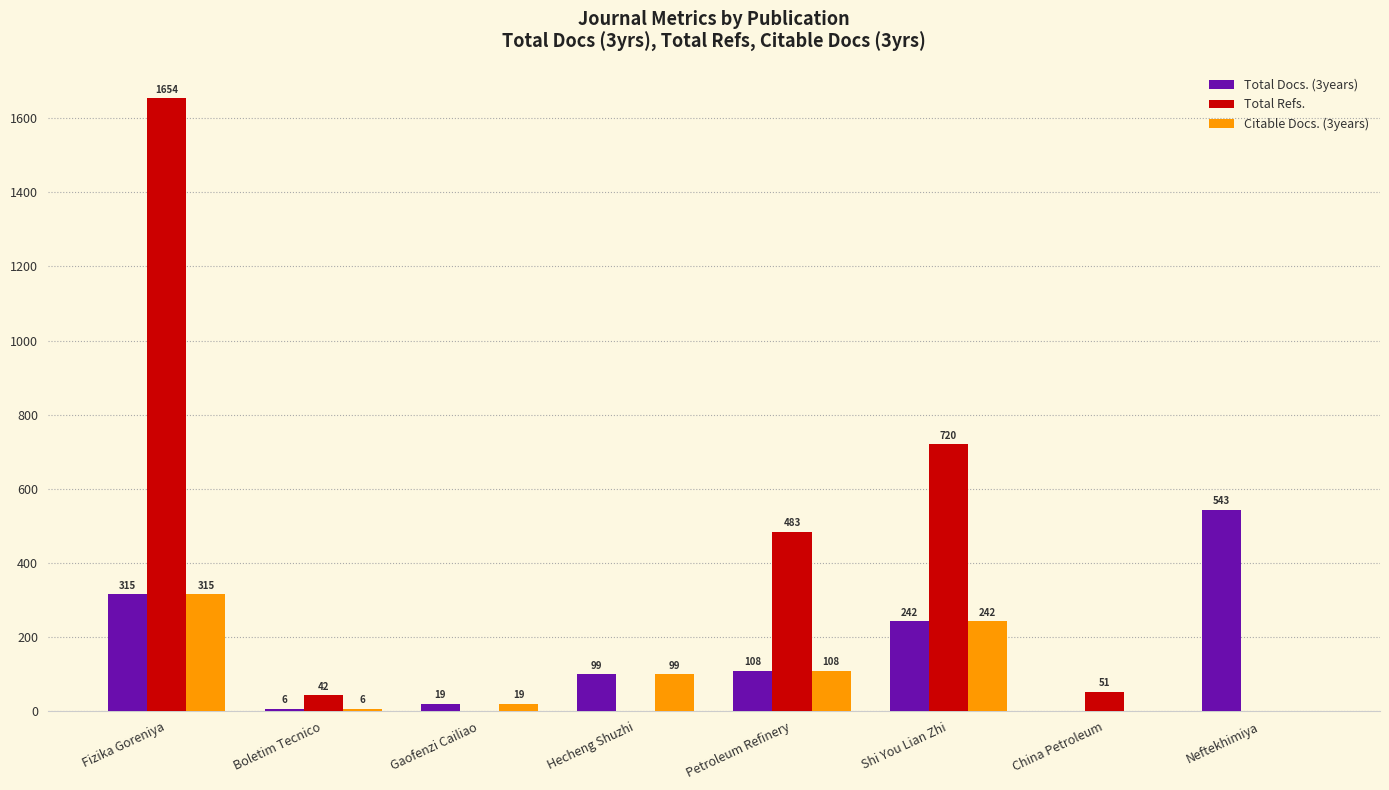

Count the number of data series in this chart.

3